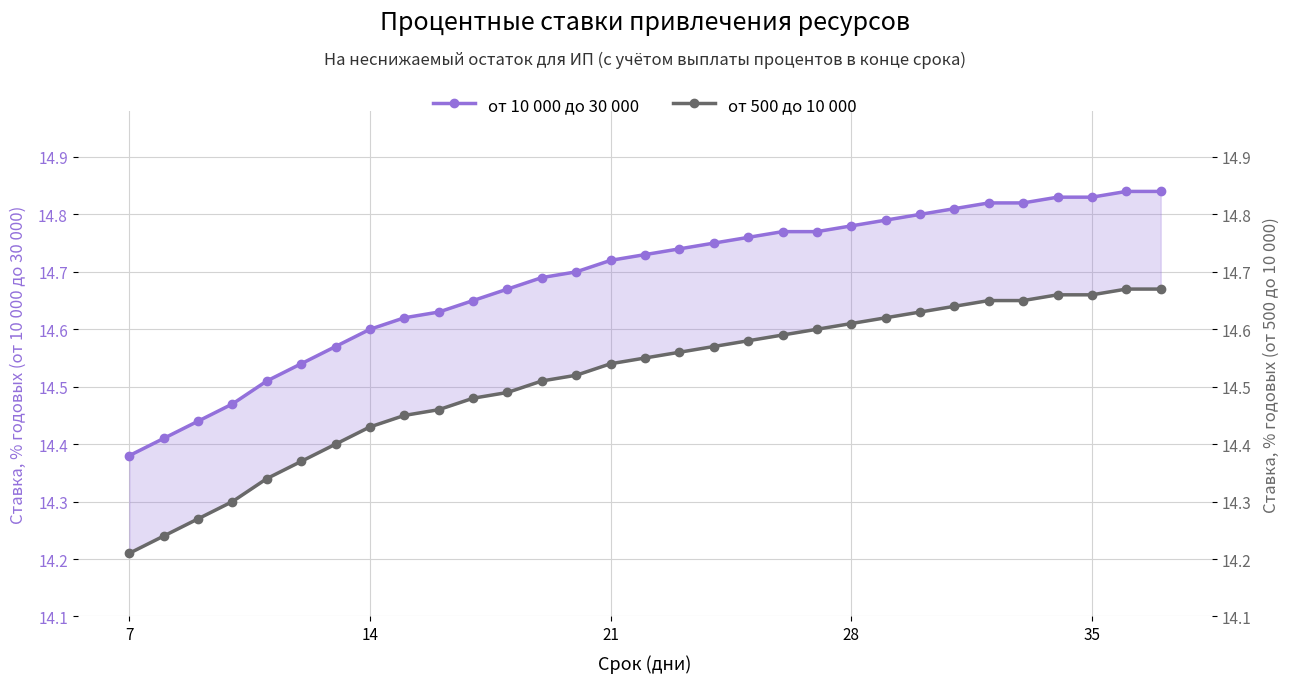

List the series in order of their peak value, lowest first.

от 500 до 10 000, от 10 000 до 30 000